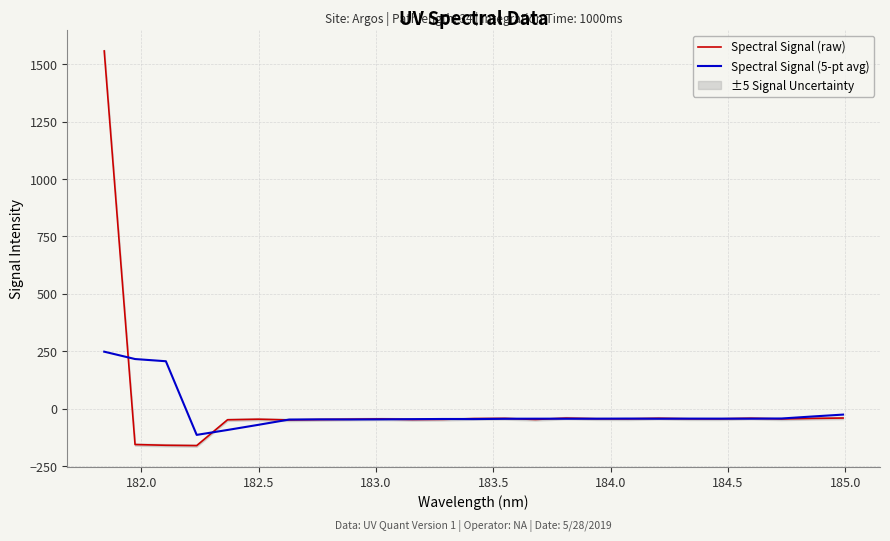

What is the sum of all Spectral Signal (raw) values?

156.0